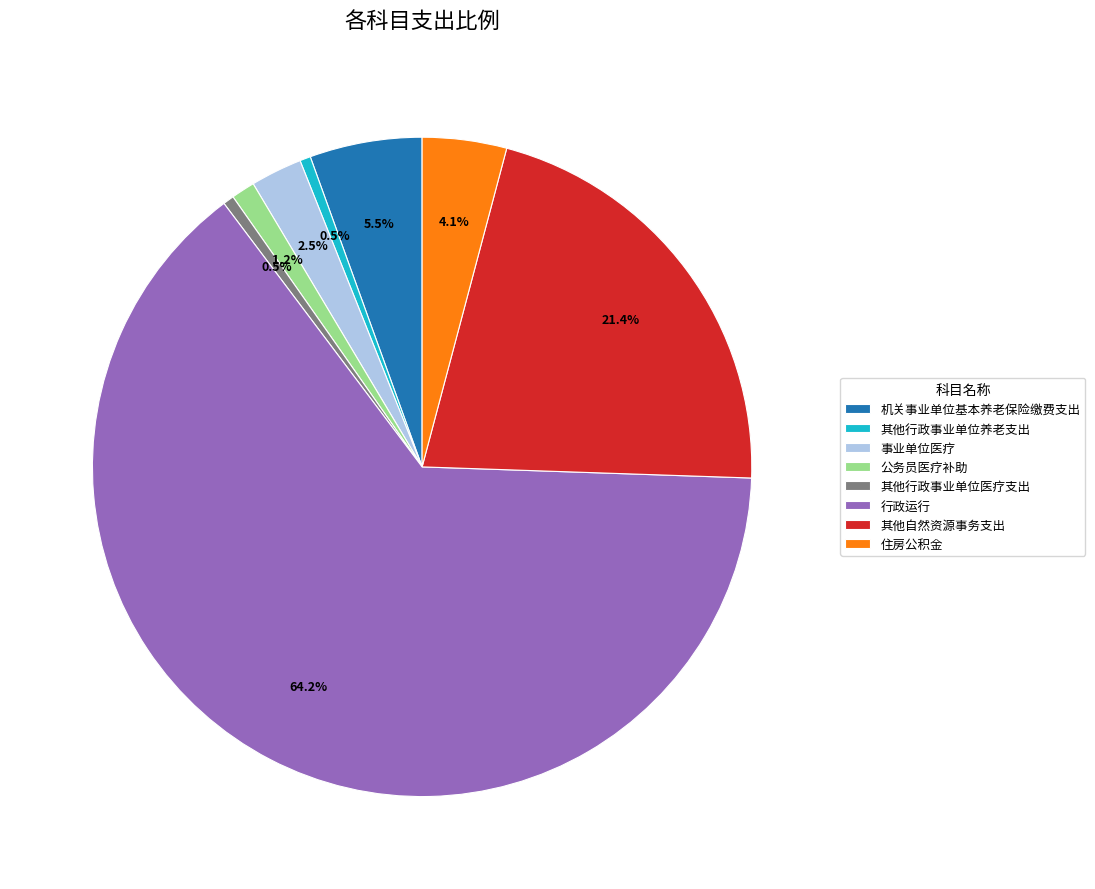

Between 公务员医疗补助 and 行政运行, which is larger?

行政运行